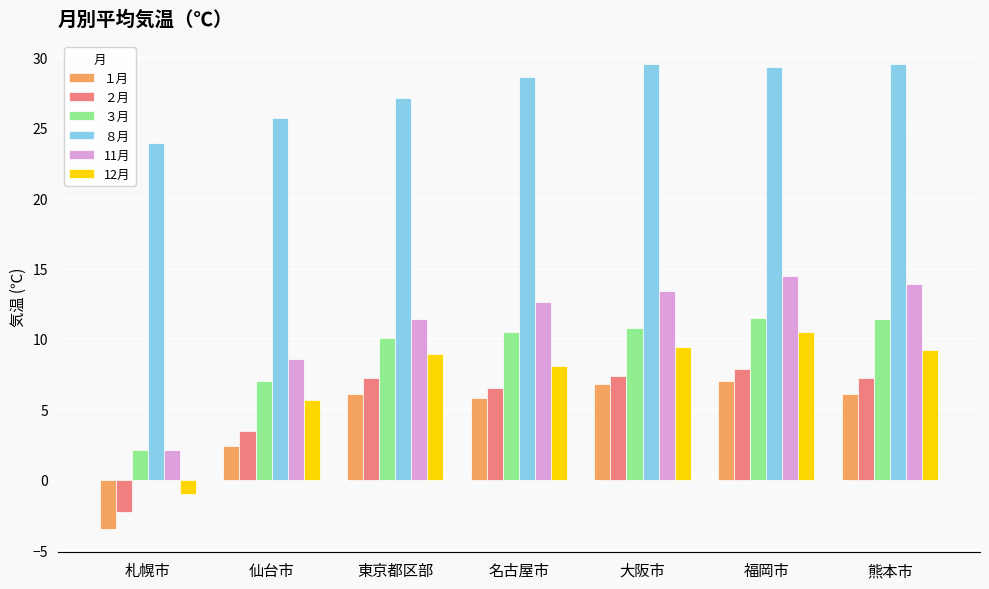

How many groups of bars are there?

7